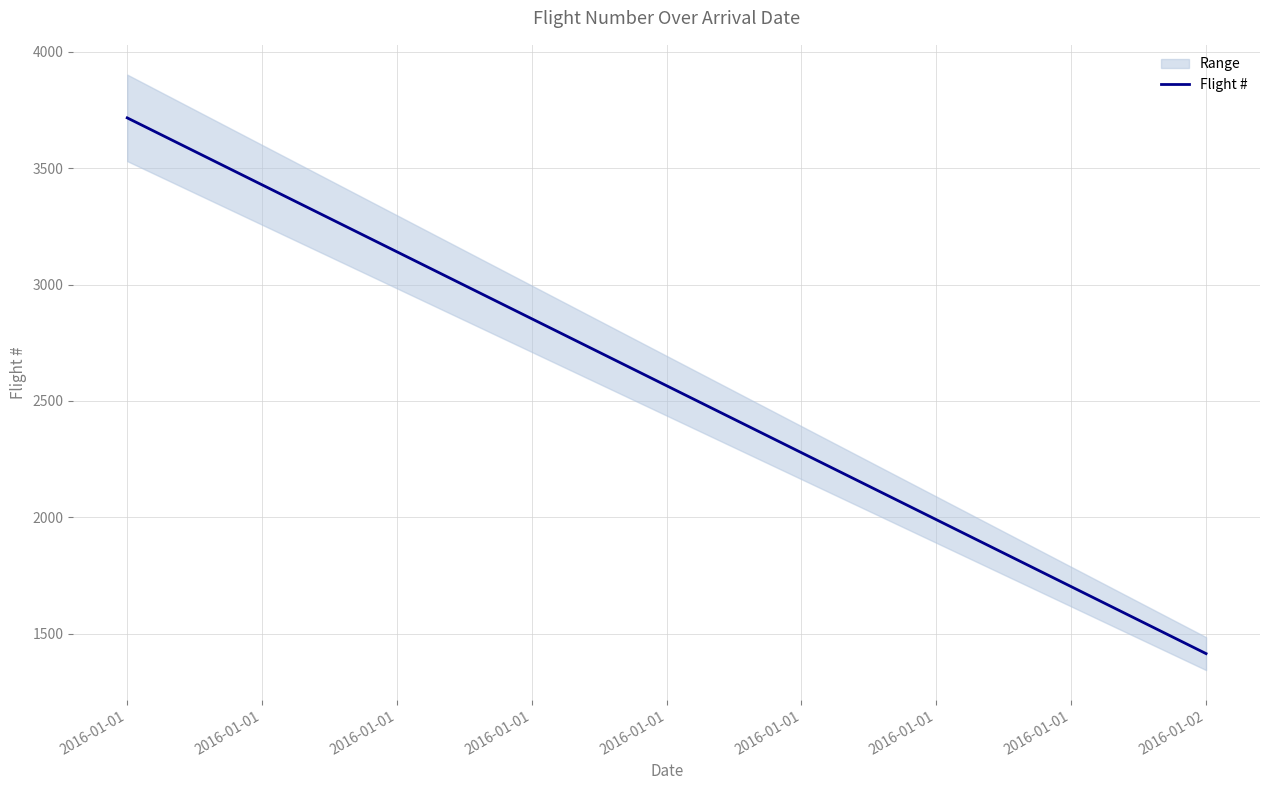

Approximately how many times larger is the value at 2016-01-02 compared to 2016-01-01?

0.4